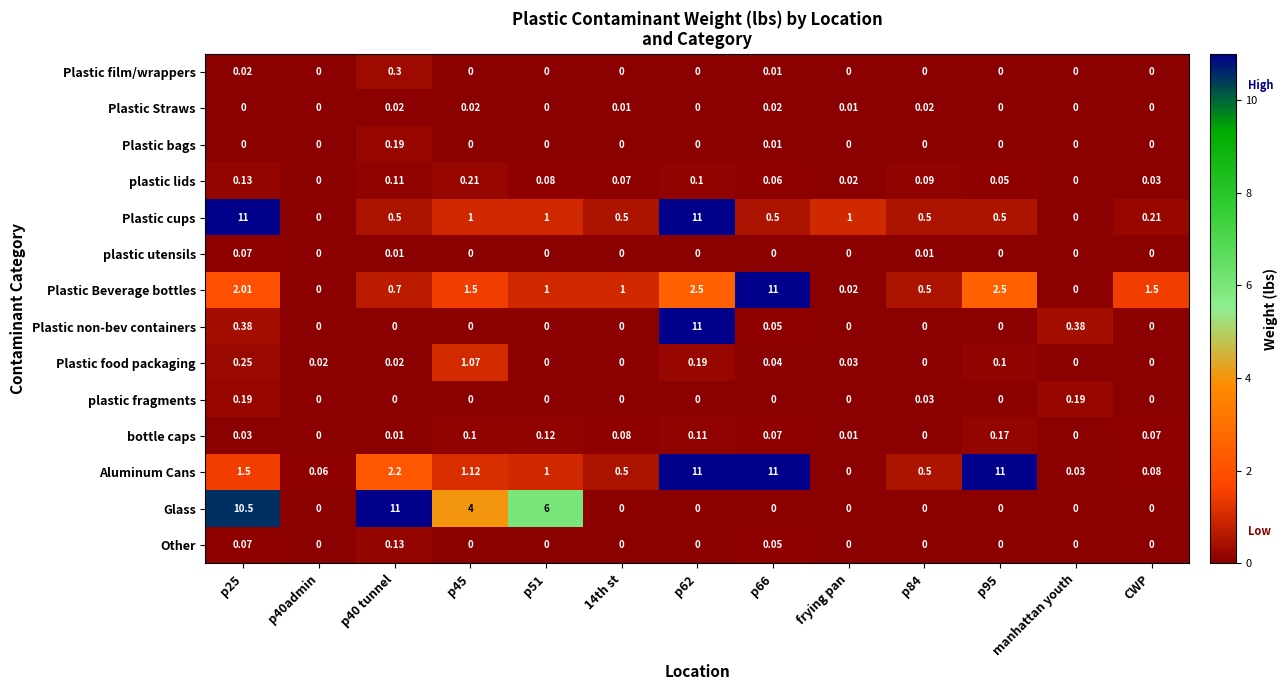

Which series has the largest total across all categories?

Aluminum Cans